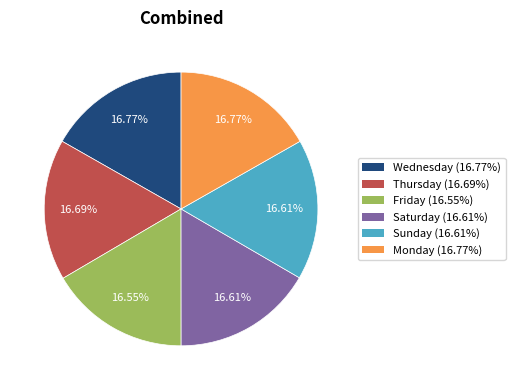

To the nearest percent, what is the average slice percentage?

17%